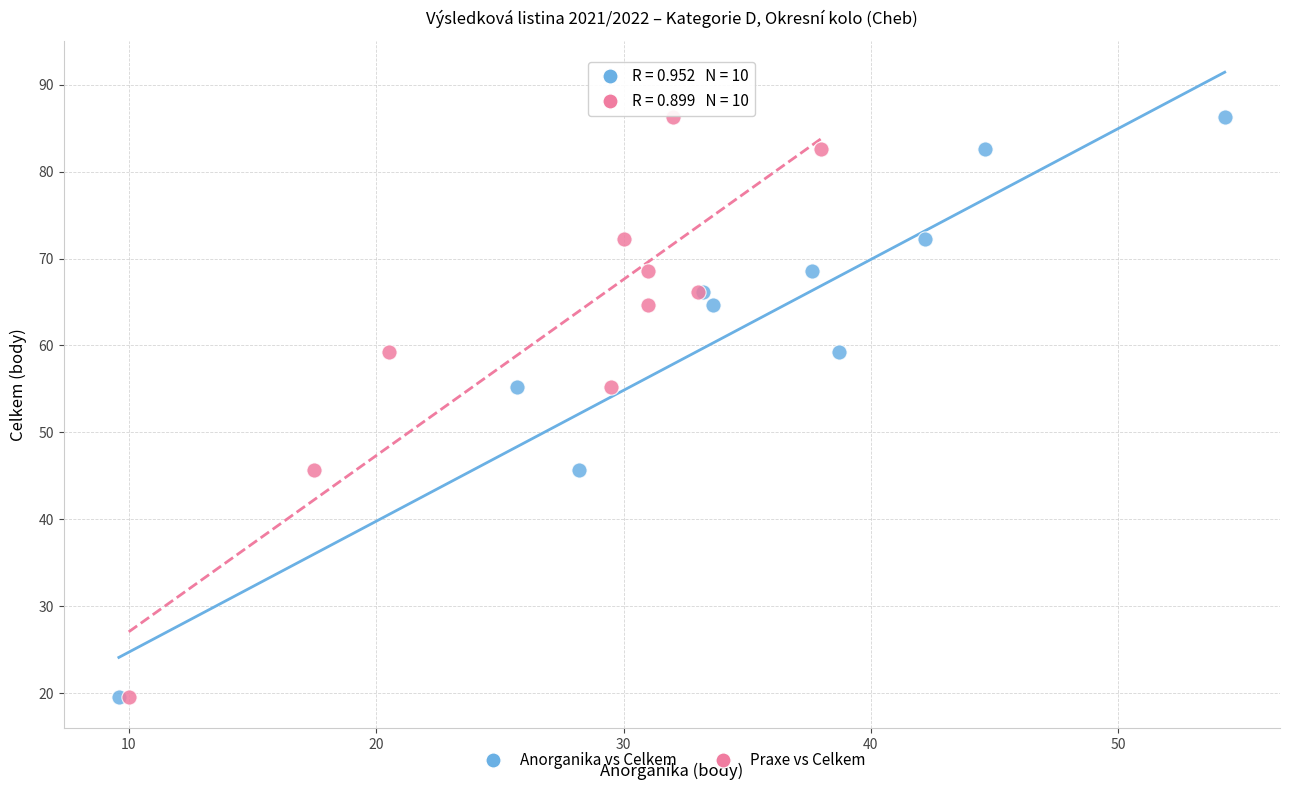

What are all the series names shown in the legend?

Anorganika vs Celkem, Praxe vs Celkem